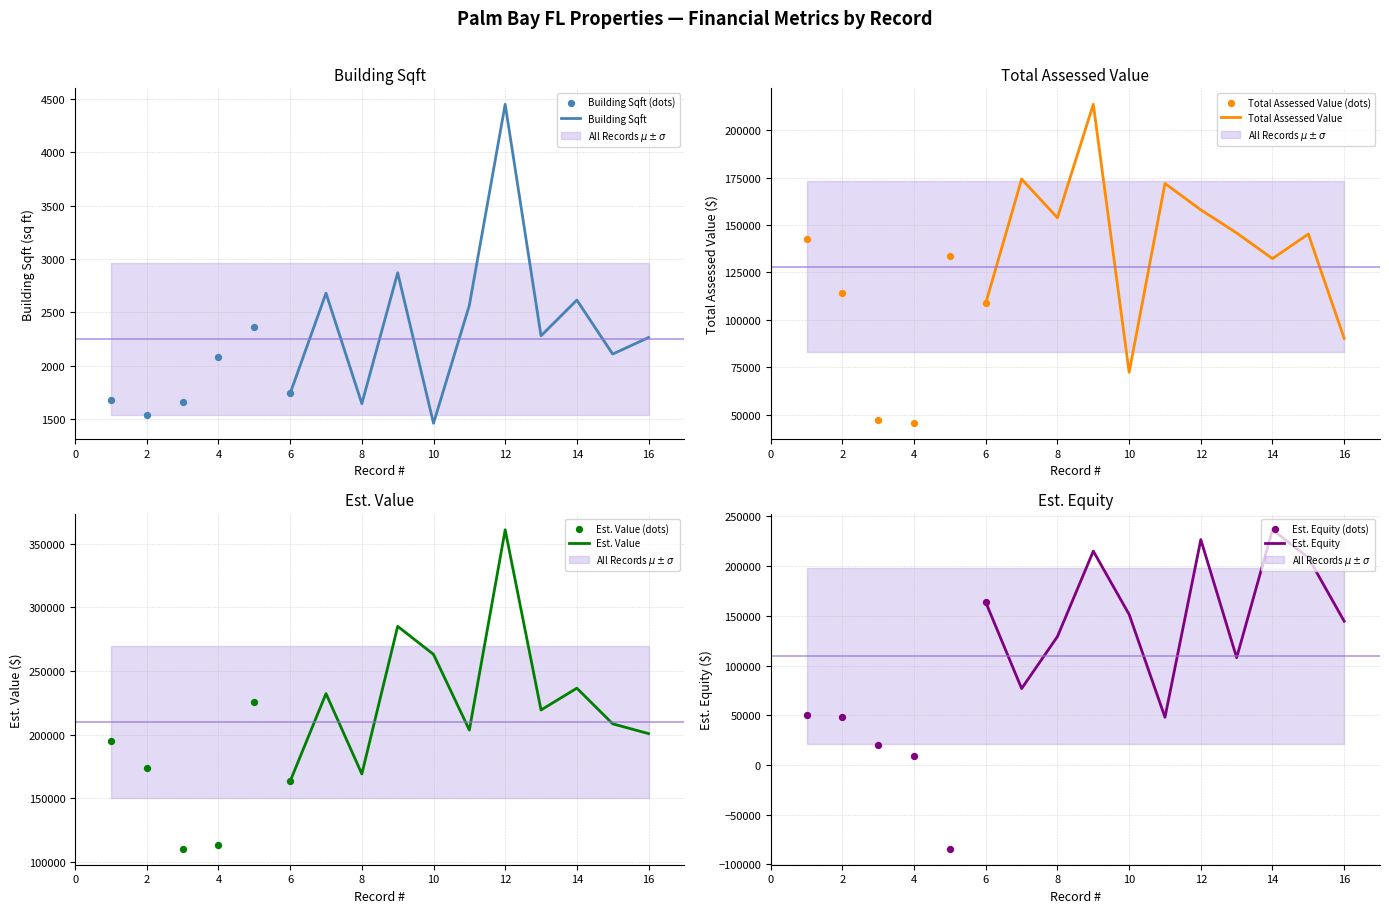

At which category is the sum across all series the highest?

12